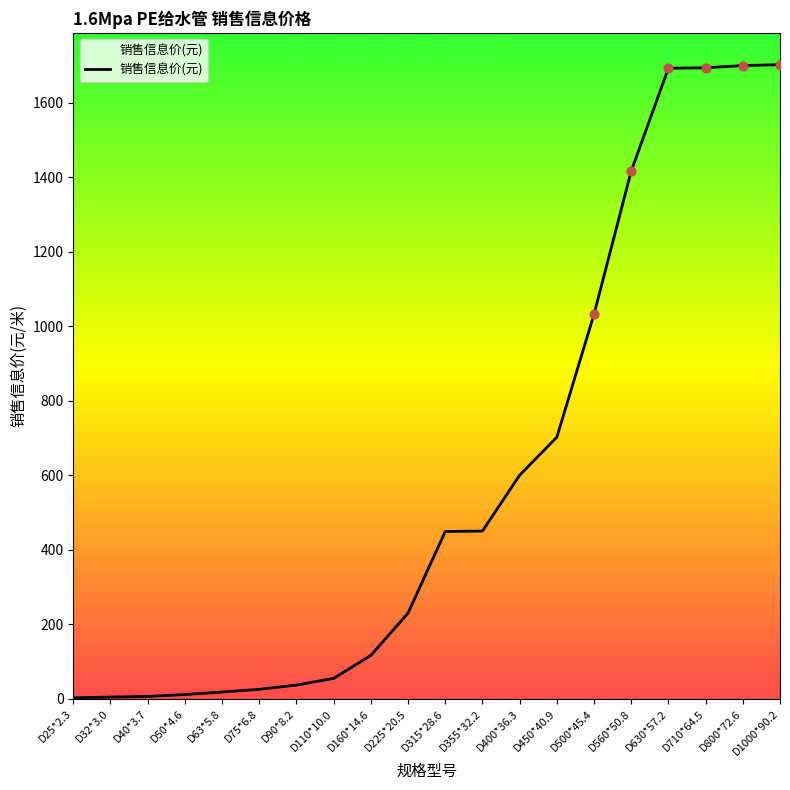

Approximately how many times larger is the value at D450*40.9 compared to D1000*90.2?

0.4